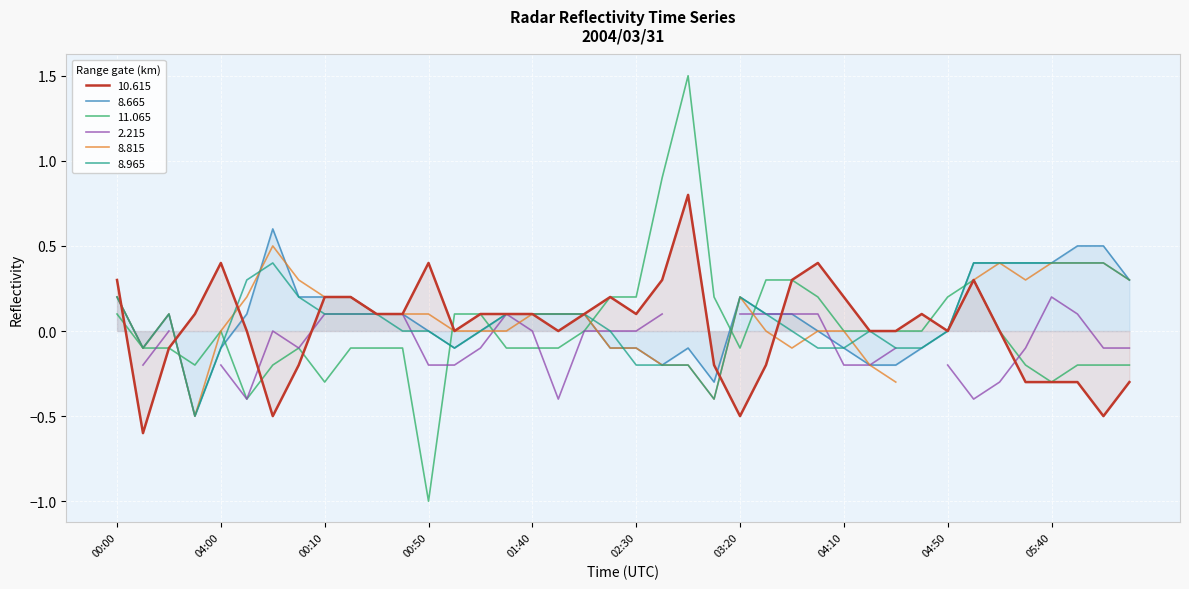

What is the maximum value shown in the chart?

1.5